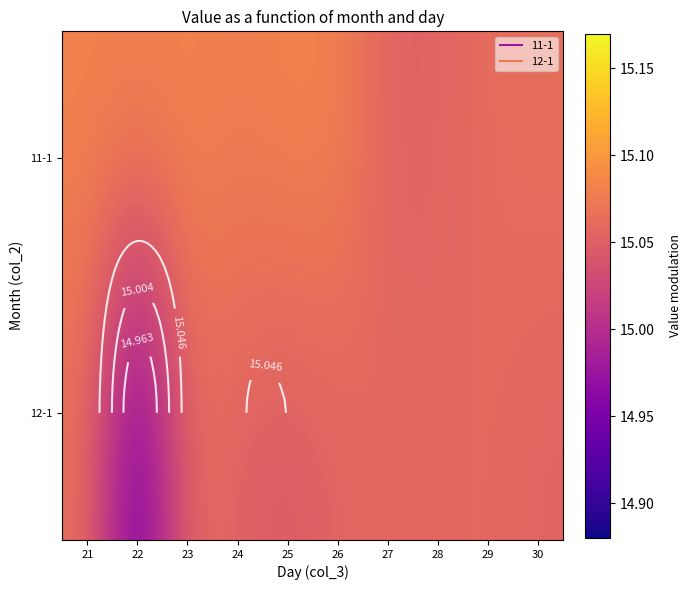

What is the total value across all series at 29?

30.1